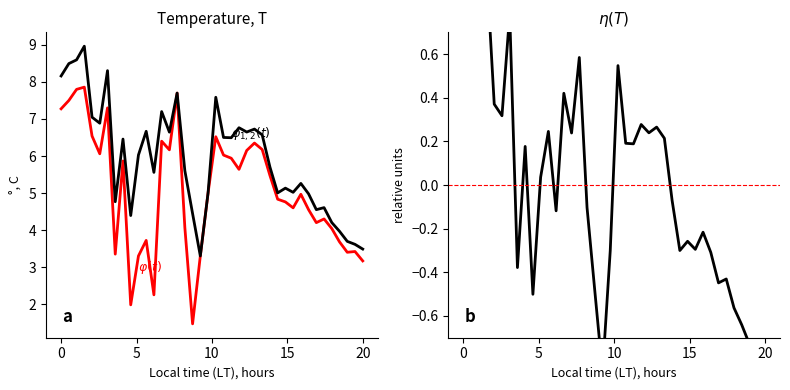

In $\varphi(t)$, how many points are higher than both neighbors (excluding endpoints)?

11